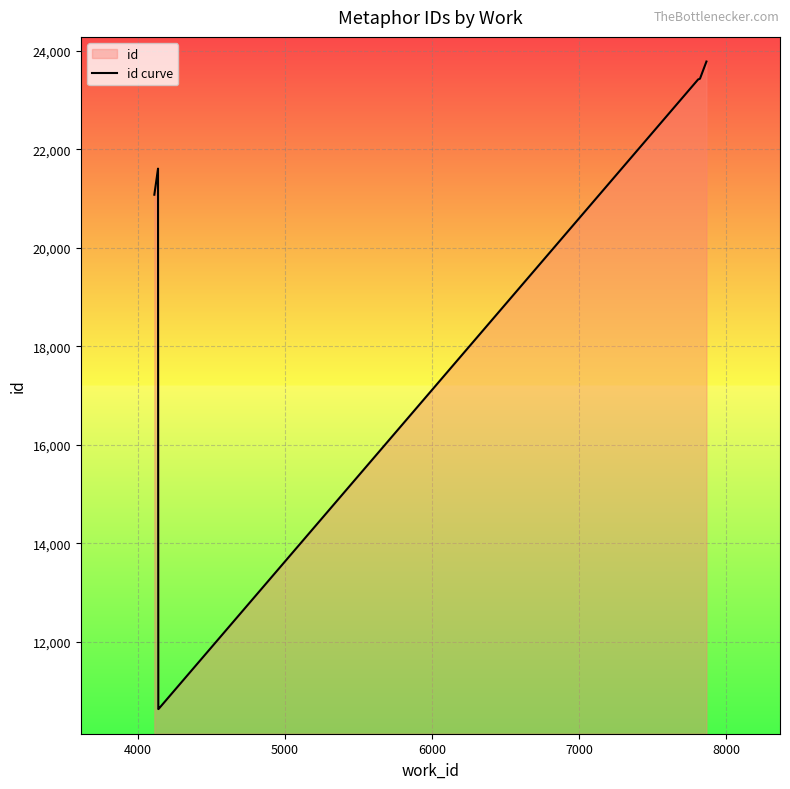

What is the difference between the maximum and minimum values?

13138